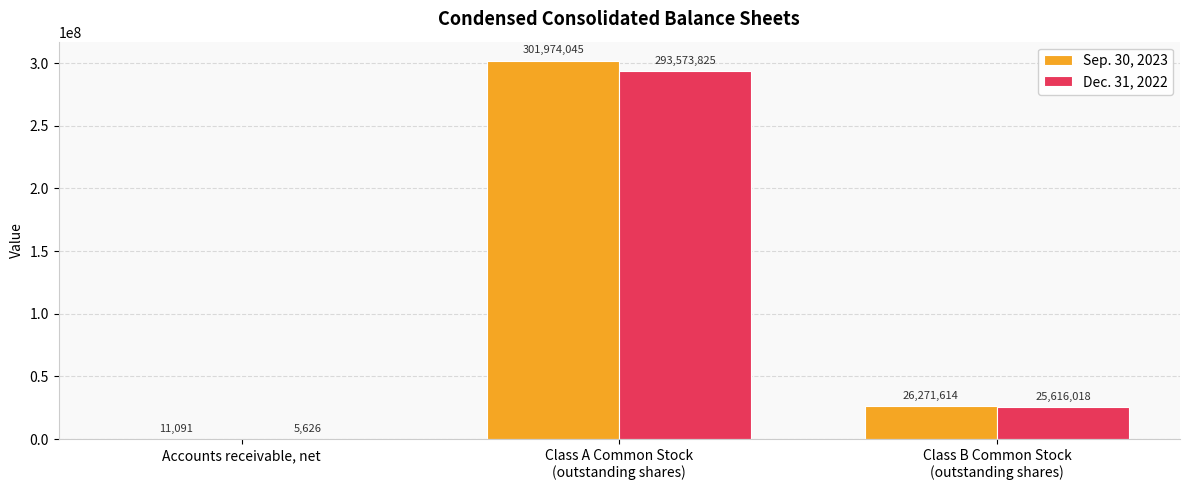

What is the average value of the Dec. 31, 2022 series?

106398490